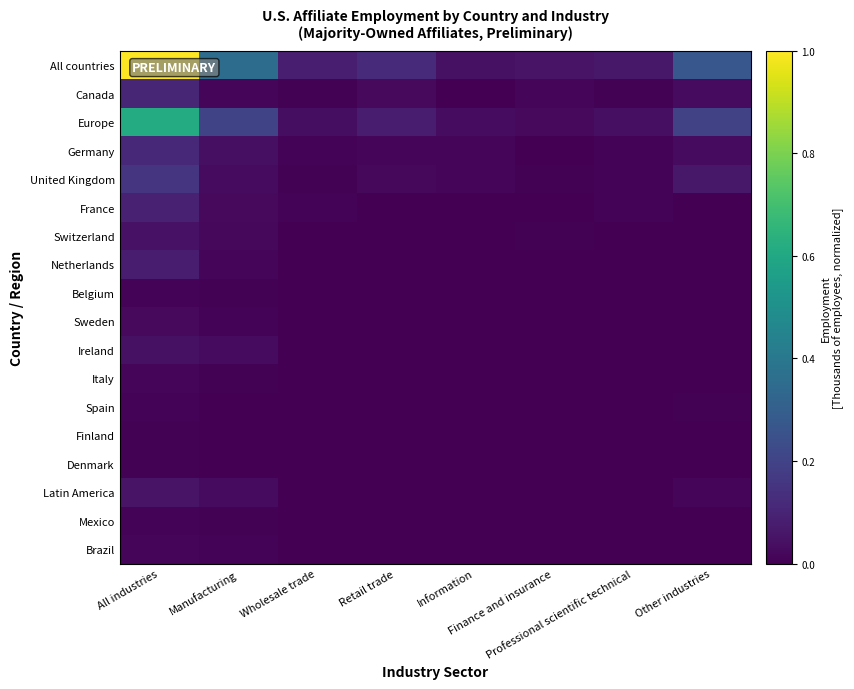

Reading right to left, list all the values displayed in this chart.

All countries: Other industries=0.3	Professional scientific technical=0.1	Finance and insurance=0.1	Information=0.0	Retail trade=0.1	Wholesale trade=0.1	Manufacturing=0.4	All industries=1.0
Canada: Other industries=0.0	Professional scientific technical=0.0	Finance and insurance=0.0	Information=0.0	Retail trade=0.0	Wholesale trade=0.0	Manufacturing=0.0	All industries=0.1
Europe: Other industries=0.2	Professional scientific technical=0.0	Finance and insurance=0.0	Information=0.0	Retail trade=0.1	Wholesale trade=0.0	Manufacturing=0.2	All industries=0.6
Germany: Other industries=0.0	Professional scientific technical=0.0	Finance and insurance=0.0	Information=0.0	Retail trade=0.0	Wholesale trade=0.0	Manufacturing=0.0	All industries=0.1
United Kingdom: Other industries=0.1	Professional scientific technical=0.0	Finance and insurance=0.0	Information=0.0	Retail trade=0.0	Wholesale trade=0.0	Manufacturing=0.0	All industries=0.2
France: Other industries=0.0	Professional scientific technical=0.0	Finance and insurance=0.0	Information=0.0	Retail trade=0.0	Wholesale trade=0.0	Manufacturing=0.0	All industries=0.1
Switzerland: Other industries=0.0	Professional scientific technical=0.0	Finance and insurance=0.0	Information=0.0	Retail trade=0.0	Wholesale trade=0.0	Manufacturing=0.0	All industries=0.0
Netherlands: Other industries=0.0	Professional scientific technical=0.0	Finance and insurance=0.0	Information=0.0	Retail trade=0.0	Wholesale trade=0.0	Manufacturing=0.0	All industries=0.1
Belgium: Other industries=0.0	Professional scientific technical=0.0	Finance and insurance=0.0	Information=0.0	Retail trade=0.0	Wholesale trade=0.0	Manufacturing=0.0	All industries=0.0
Sweden: Other industries=0.0	Professional scientific technical=0.0	Finance and insurance=0.0	Information=0.0	Retail trade=0.0	Wholesale trade=0.0	Manufacturing=0.0	All industries=0.0
Ireland: Other industries=0.0	Professional scientific technical=0.0	Finance and insurance=0.0	Information=0.0	Retail trade=0.0	Wholesale trade=0.0	Manufacturing=0.0	All industries=0.0
Italy: Other industries=0.0	Professional scientific technical=0.0	Finance and insurance=0.0	Information=0.0	Retail trade=0.0	Wholesale trade=0.0	Manufacturing=0.0	All industries=0.0
Spain: Other industries=0.0	Professional scientific technical=0.0	Finance and insurance=0.0	Information=0.0	Retail trade=0.0	Wholesale trade=0.0	Manufacturing=0.0	All industries=0.0
Finland: Other industries=0.0	Professional scientific technical=0.0	Finance and insurance=0.0	Information=0.0	Retail trade=0.0	Wholesale trade=0.0	Manufacturing=0.0	All industries=0.0
Denmark: Other industries=0.0	Professional scientific technical=0.0	Finance and insurance=0.0	Information=0.0	Retail trade=0.0	Wholesale trade=0.0	Manufacturing=0.0	All industries=0.0
Latin America: Other industries=0.0	Professional scientific technical=0.0	Finance and insurance=0.0	Information=0.0	Retail trade=0.0	Wholesale trade=0.0	Manufacturing=0.0	All industries=0.1
Mexico: Other industries=0.0	Professional scientific technical=0.0	Finance and insurance=0.0	Information=0.0	Retail trade=0.0	Wholesale trade=0.0	Manufacturing=0.0	All industries=0.0
Brazil: Other industries=0.0	Professional scientific technical=0.0	Finance and insurance=0.0	Information=0.0	Retail trade=0.0	Wholesale trade=0.0	Manufacturing=0.0	All industries=0.0